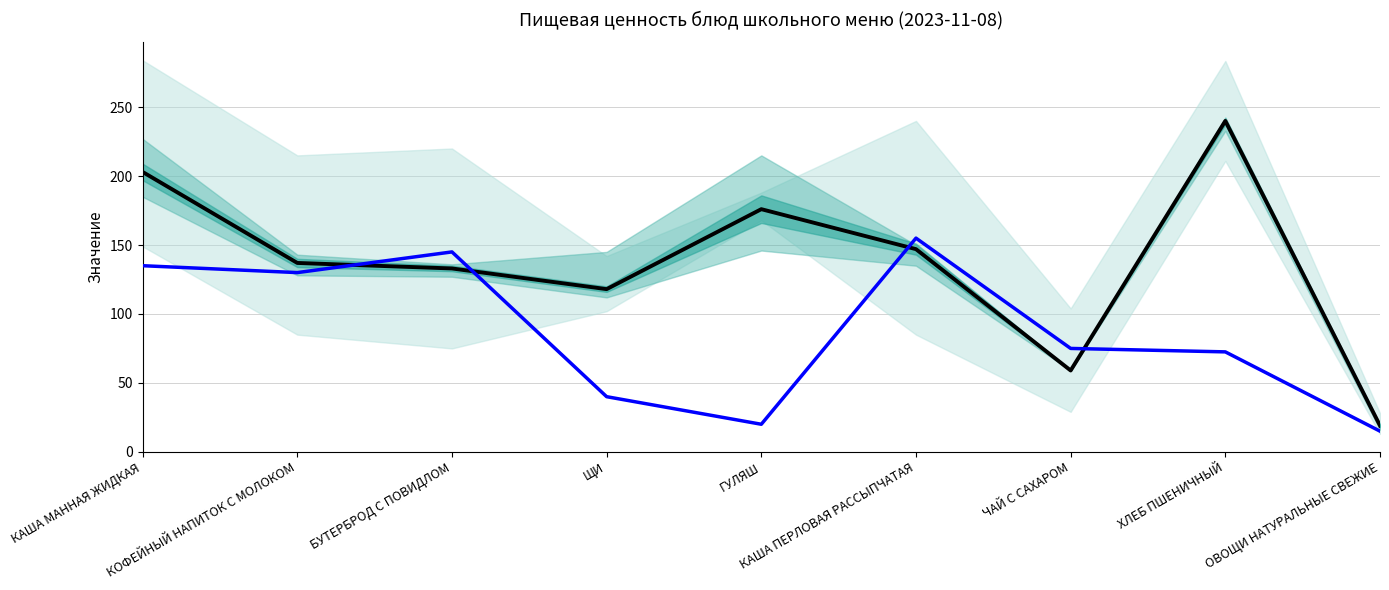

Does the chart have visible grid lines?

Yes